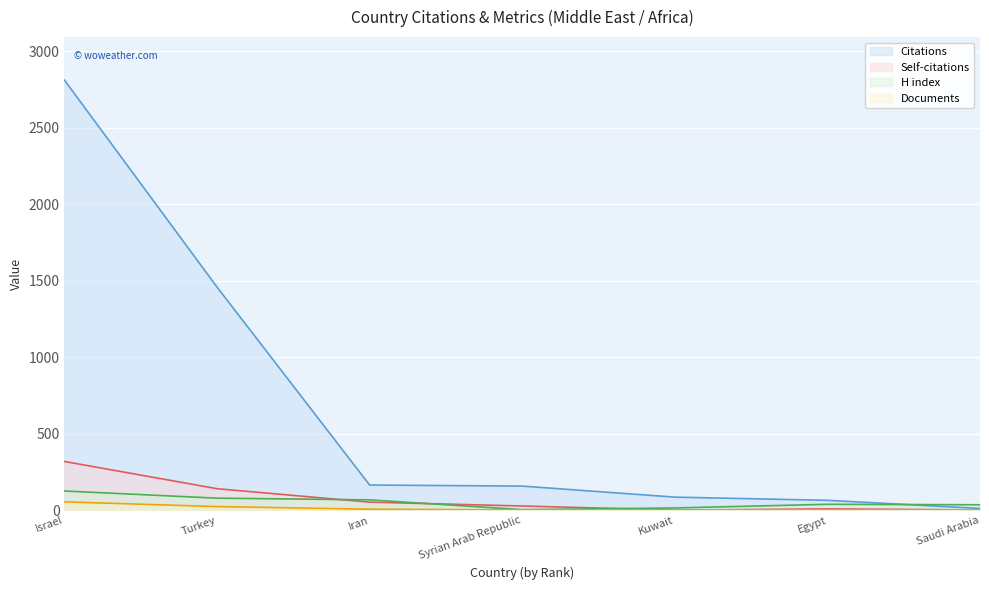

Which category has the lowest value in the Citations series?

Saudi Arabia